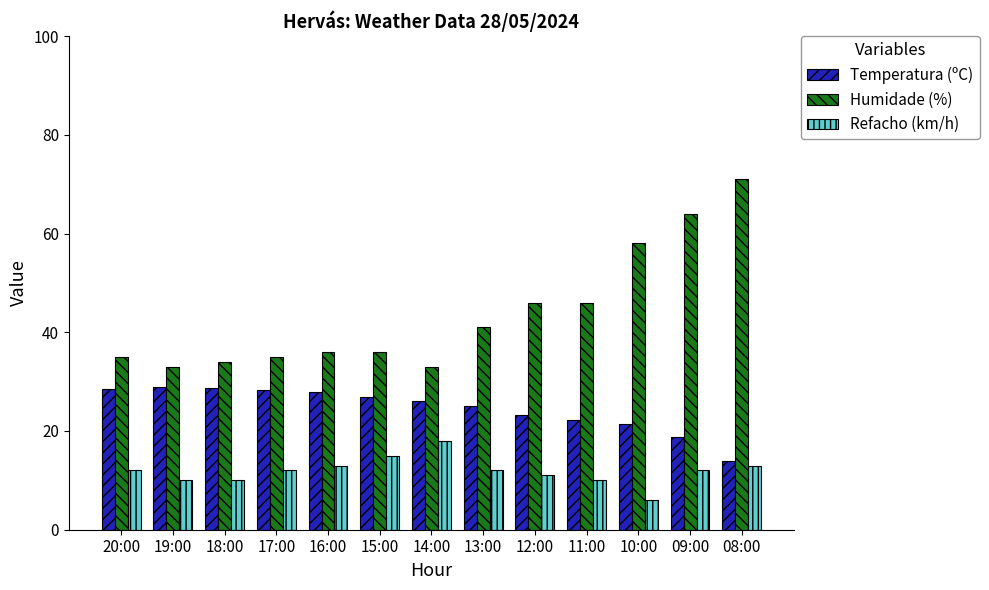

At which category is the sum across all series the highest?

08:00